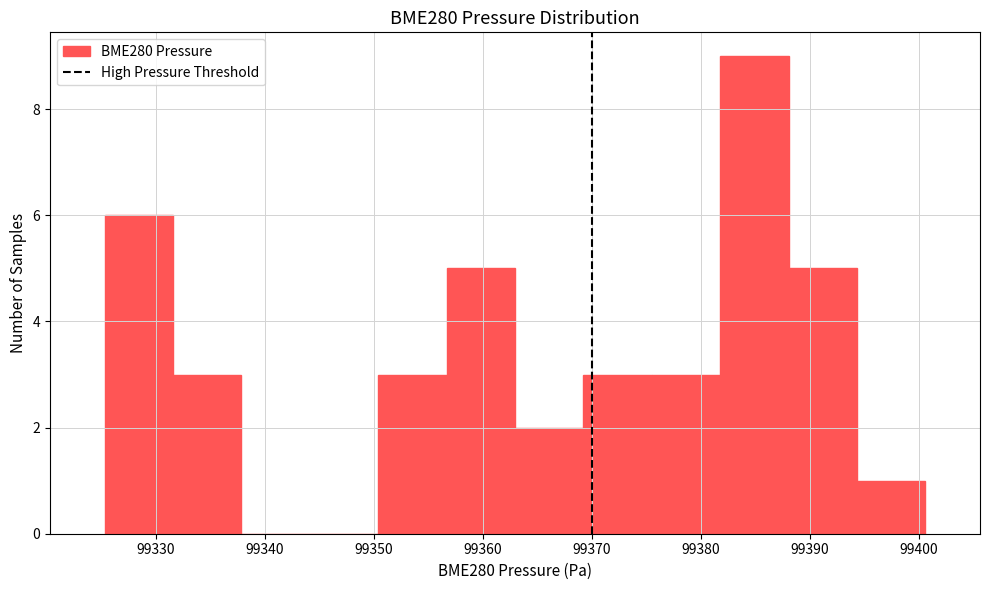

Reading left to right, list every bar in this chart as the range it spans on the x-axis followed by its height. Neither the bar edges nor the heights are printed on the chart, so give them approximately, as read against the axes.

99325 to 99332: 6
99332 to 99338: 3
99338 to 99344: 0
99344 to 99350: 0
99350 to 99357: 3
99357 to 99363: 5
99363 to 99369: 2
99369 to 99375: 3
99375 to 99382: 3
99382 to 99388: 9
99388 to 99394: 5
99394 to 99401: 1